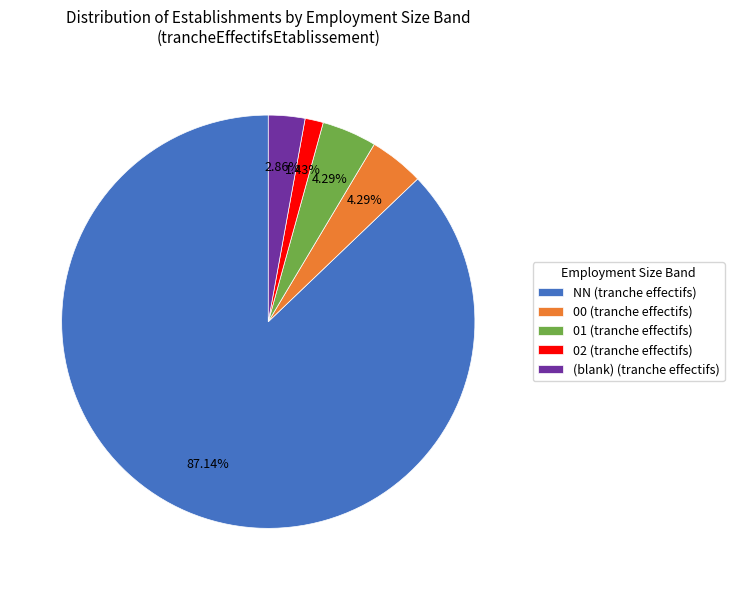

To the nearest percent, what is the average slice percentage?

20%